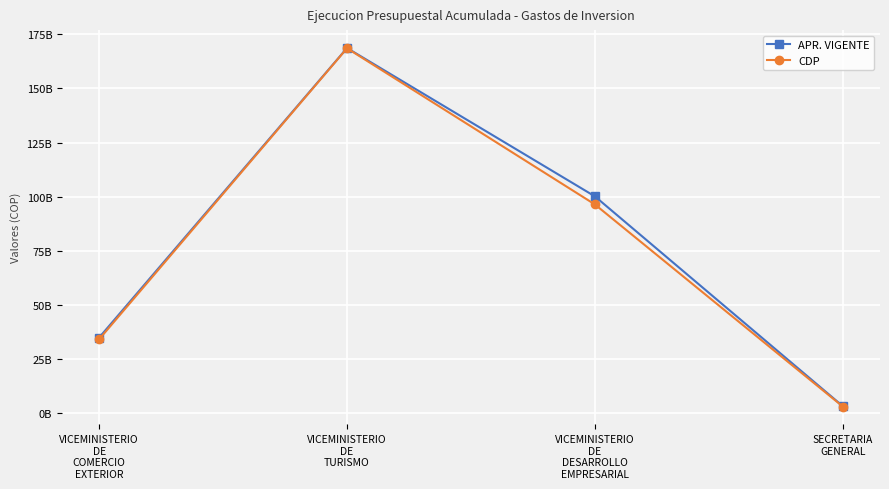

Rank the series at VICEMINISTERIO
DE
TURISMO from lowest to highest value.

CDP, APR. VIGENTE